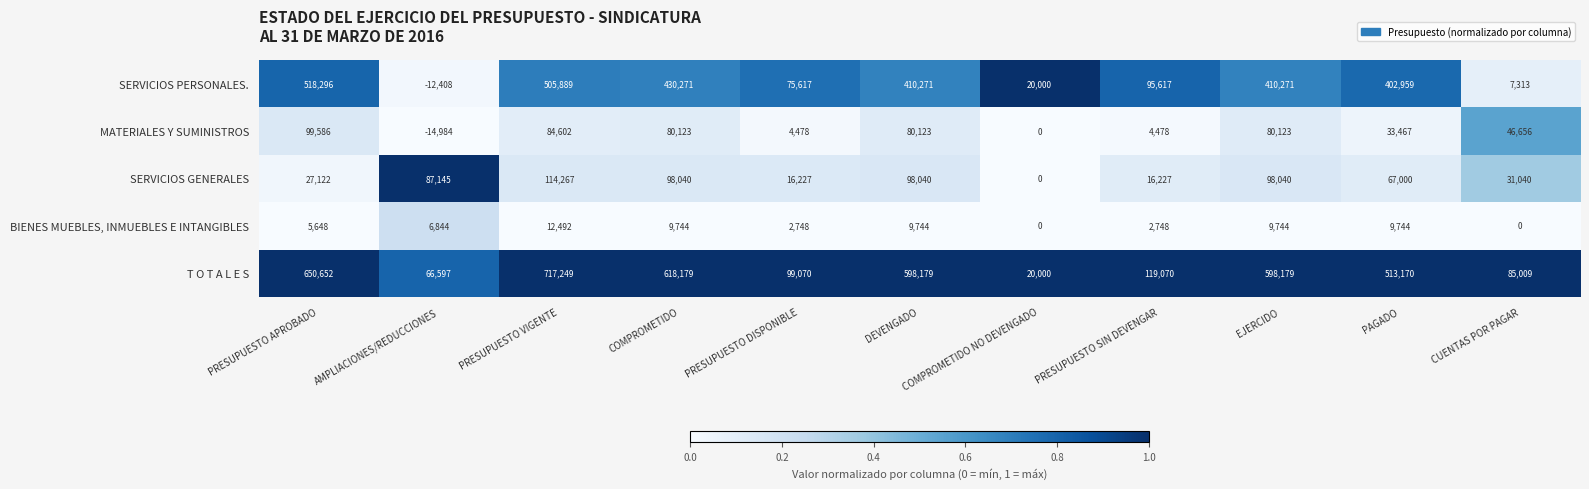

Read the SERVICIOS GENERALES value at DEVENGADO.

98040